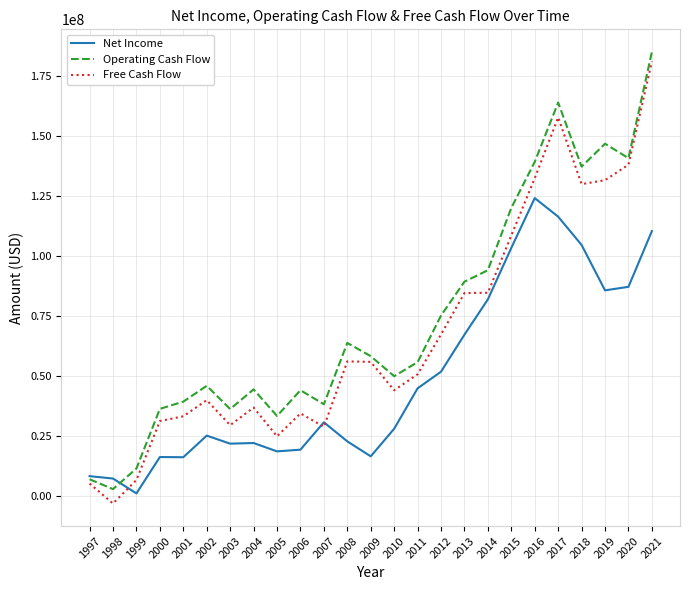

Read the Free Cash Flow value at 2000.

31267000